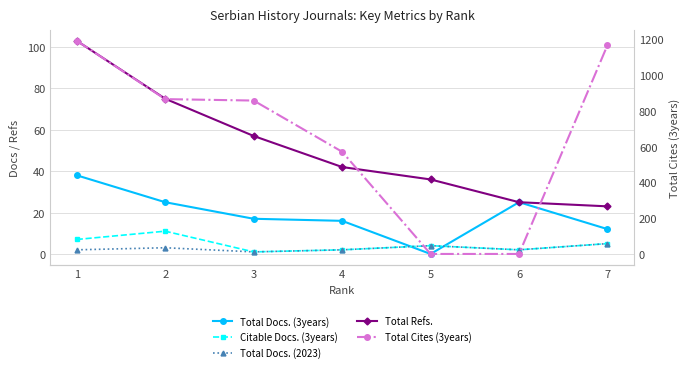

Which series has the largest total across all categories?

Total Cites (3years)